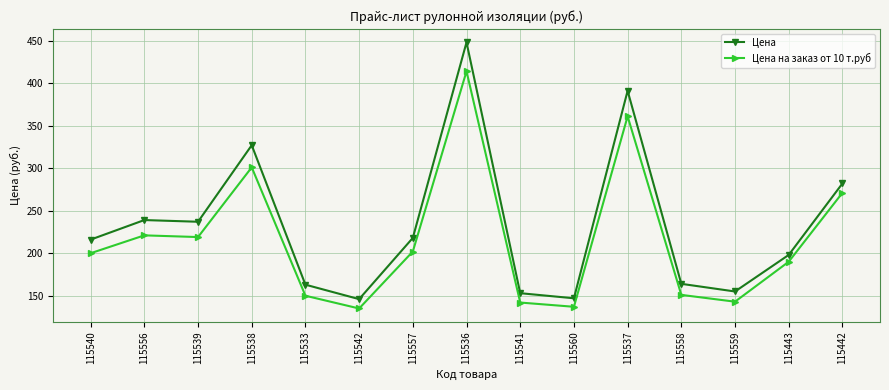

Which category has the highest value in the Цена на заказ от 10 т.руб series?

115536